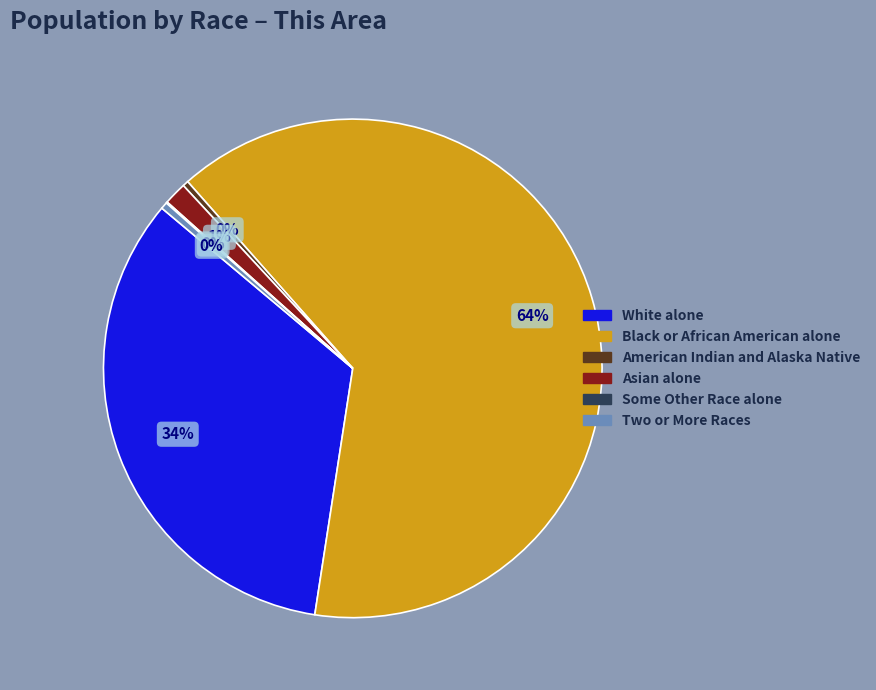

To the nearest percent, what percentage of the pie is Asian alone?

1%